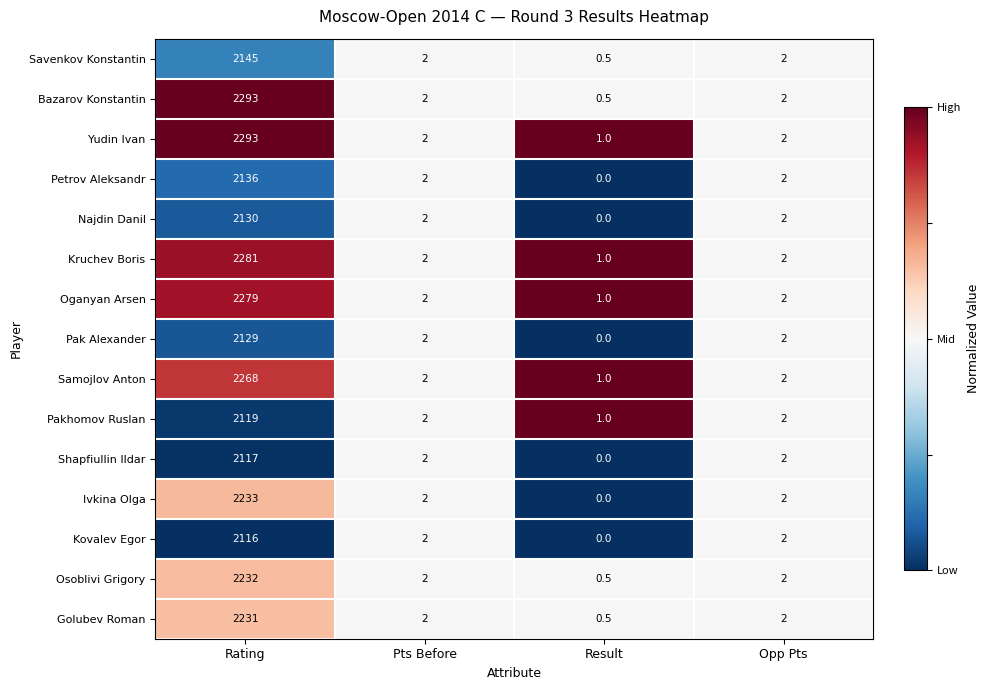

Which series has the largest total across all categories?

Yudin Ivan